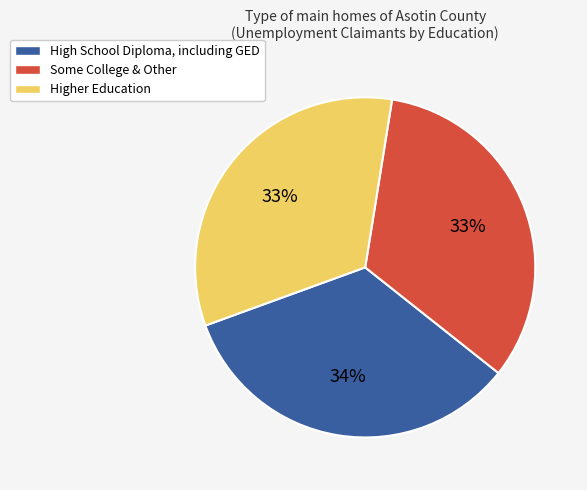

True or false: Some College & Other accounts for 33% of the total.

True